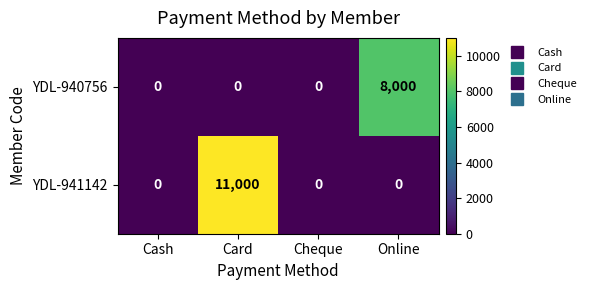

Reading left to right, extract all data points from this chart.

YDL-940756: Cash=0	Card=0	Cheque=0	Online=8000
YDL-941142: Cash=0	Card=11000	Cheque=0	Online=0